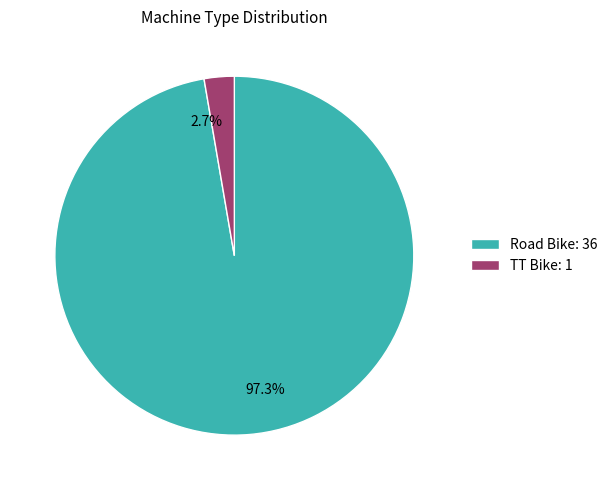

How many slices are in this pie chart?

2